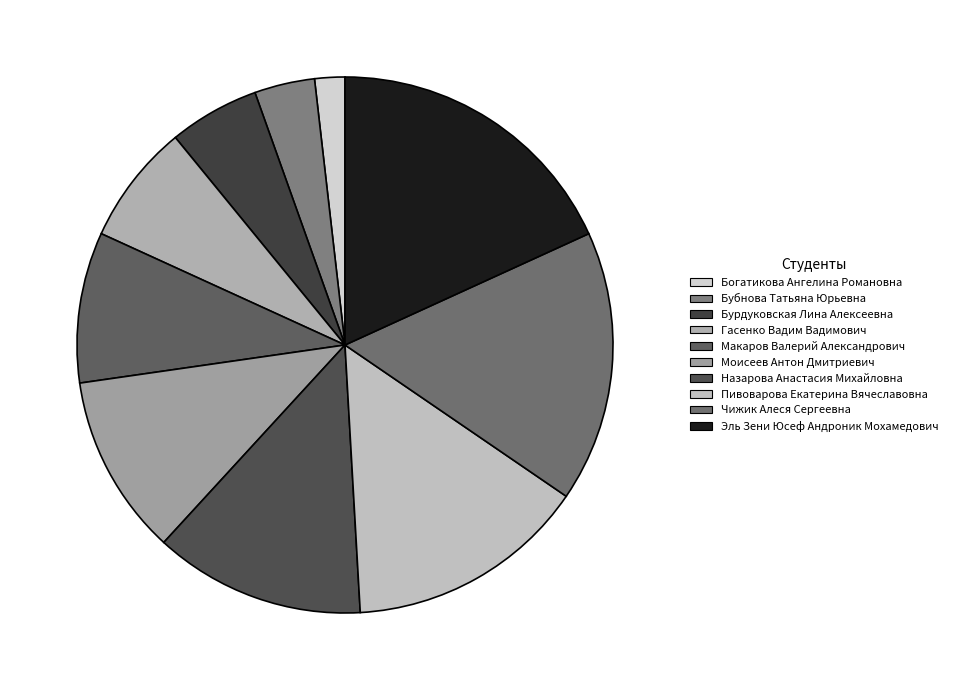

How many segments does this pie chart have?

10